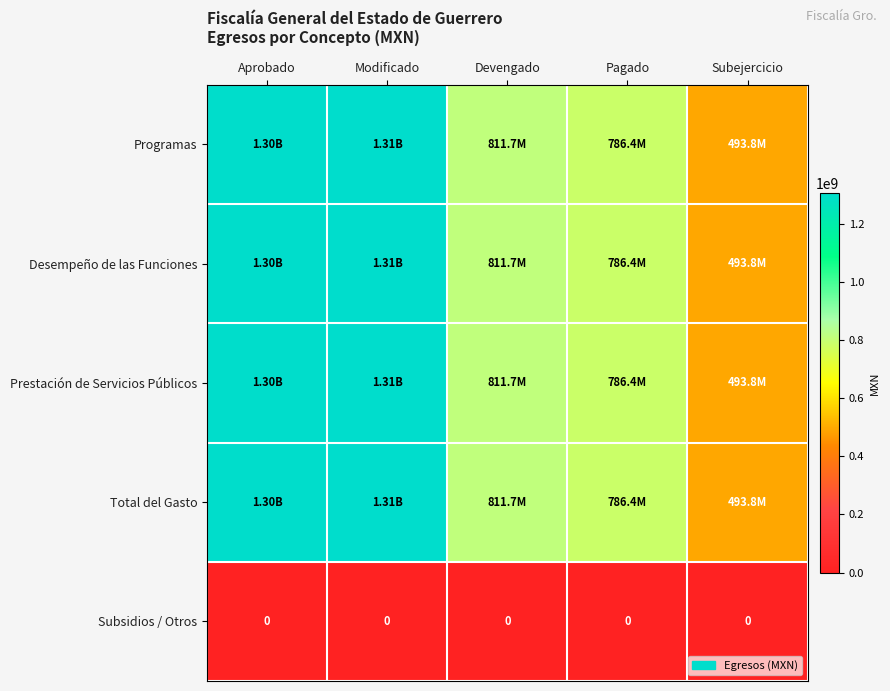

Which series has the largest range (max minus min)?

Programas